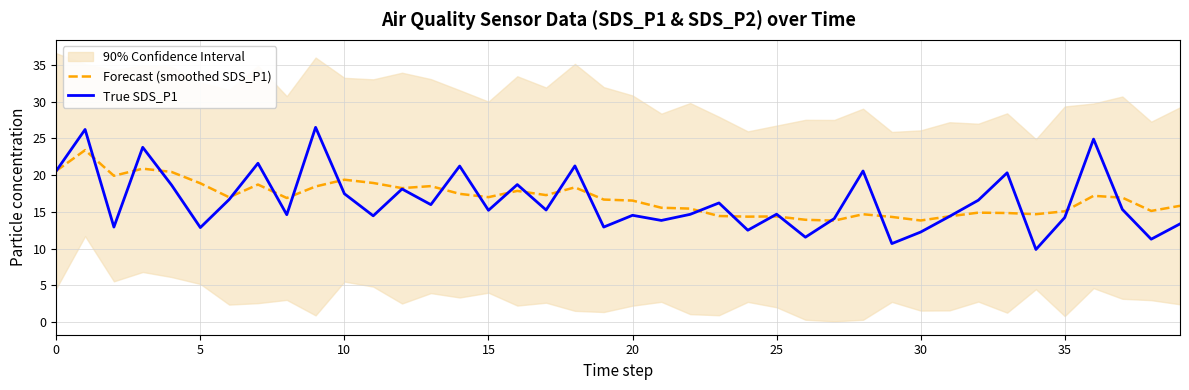

The Forecast (smoothed SDS_P1) series shows 19.4 at 10. True or false?

True